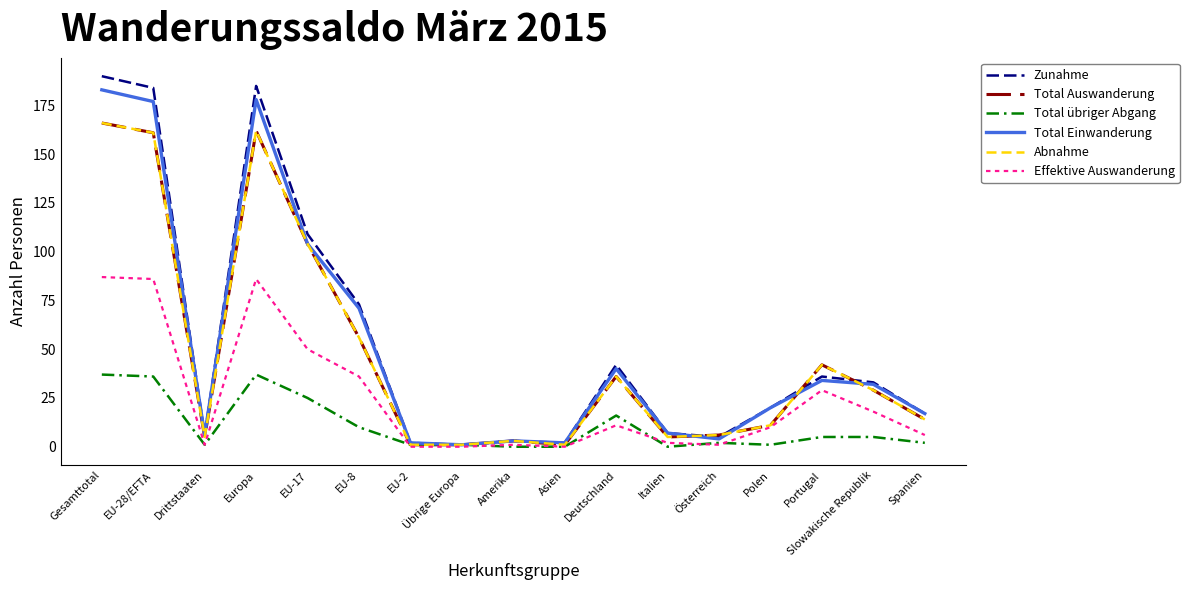

How many data points in Effektive Auswanderung are less than 10?

8